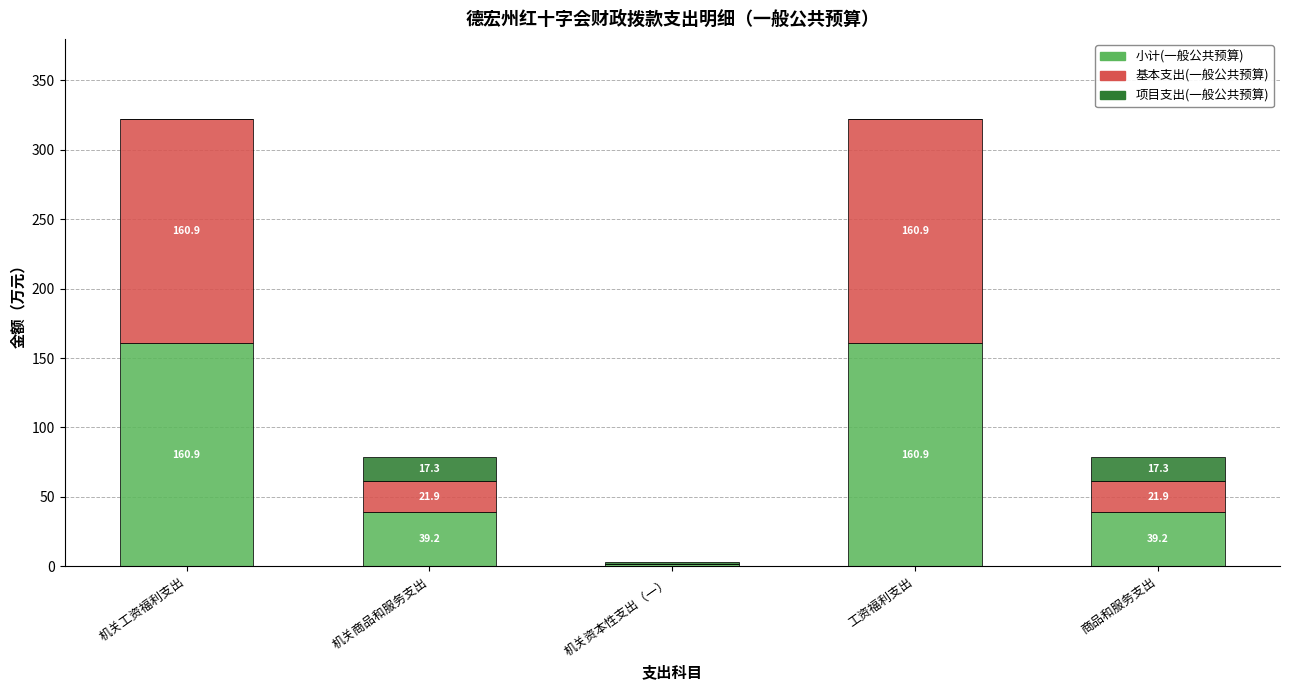

Reading left to right, what are the values for 小计(一般公共预算)?

机关工资福利支出=160.9	机关商品和服务支出=39.2	机关资本性支出（一）=1.7	工资福利支出=160.9	商品和服务支出=39.2